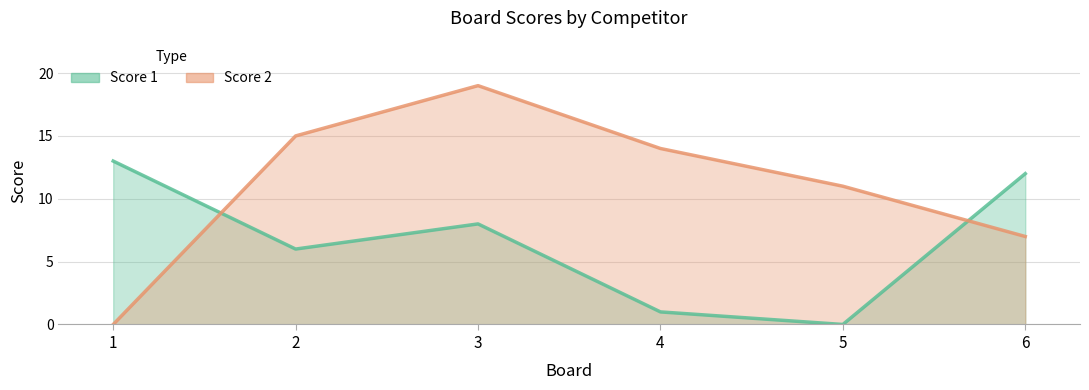

How many values in the Score 2 series exceed 14?

2